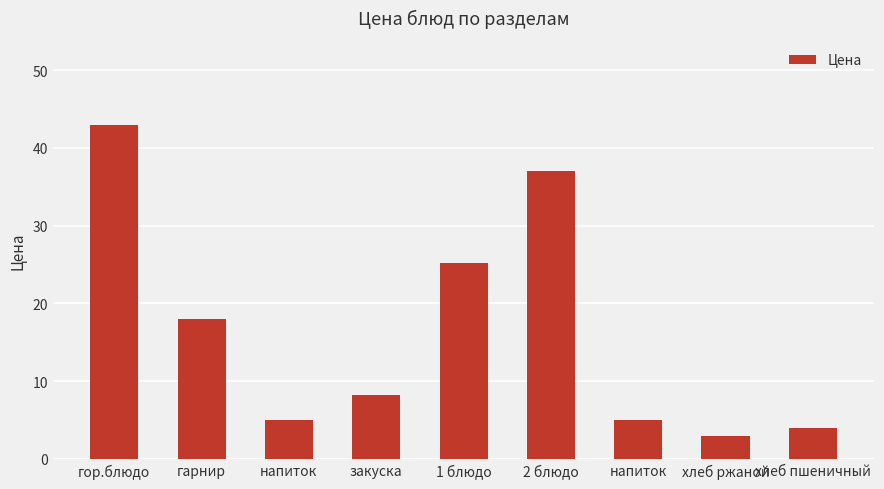

Does the chart contain any negative values?

No